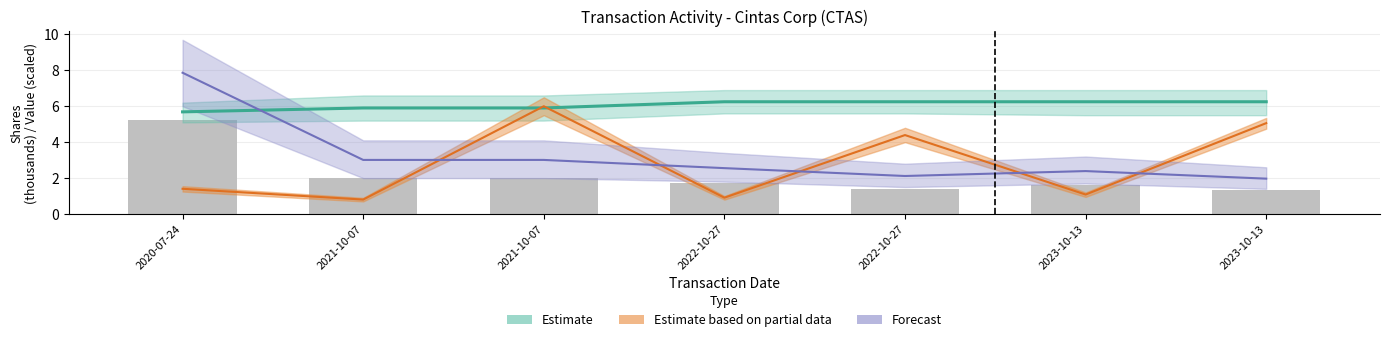

What is the total value across all series at 2023-10-13?

9.7